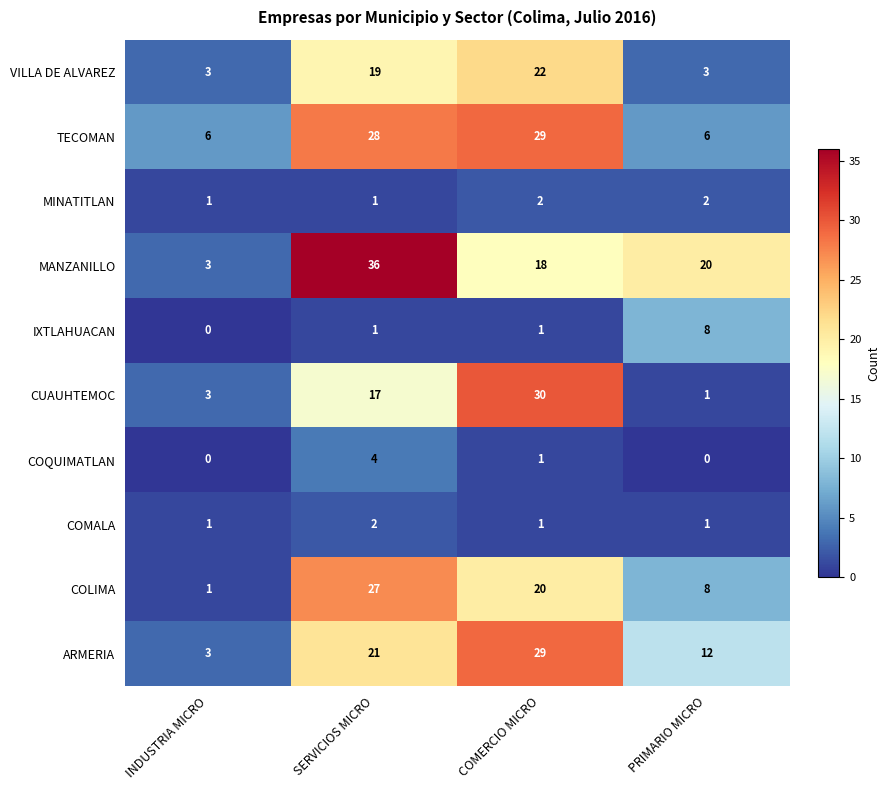

What is the sum of all IXTLAHUACAN values?

10